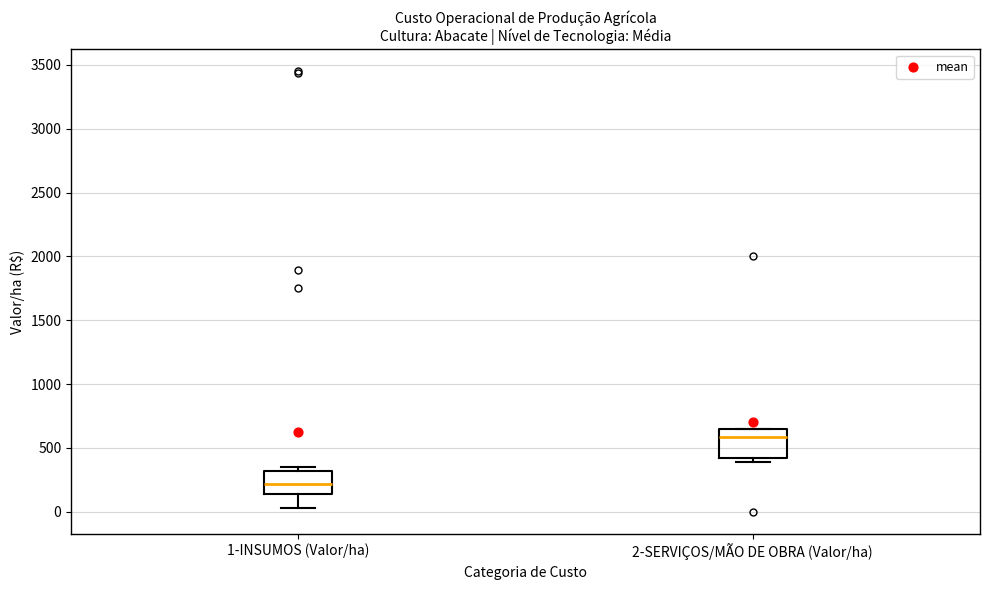

Where does the median line of the box for 1-INSUMOS (Valor/ha) sit on the y-axis? The values are not printed on the chart, so give them approximately, as read against the axis.

200